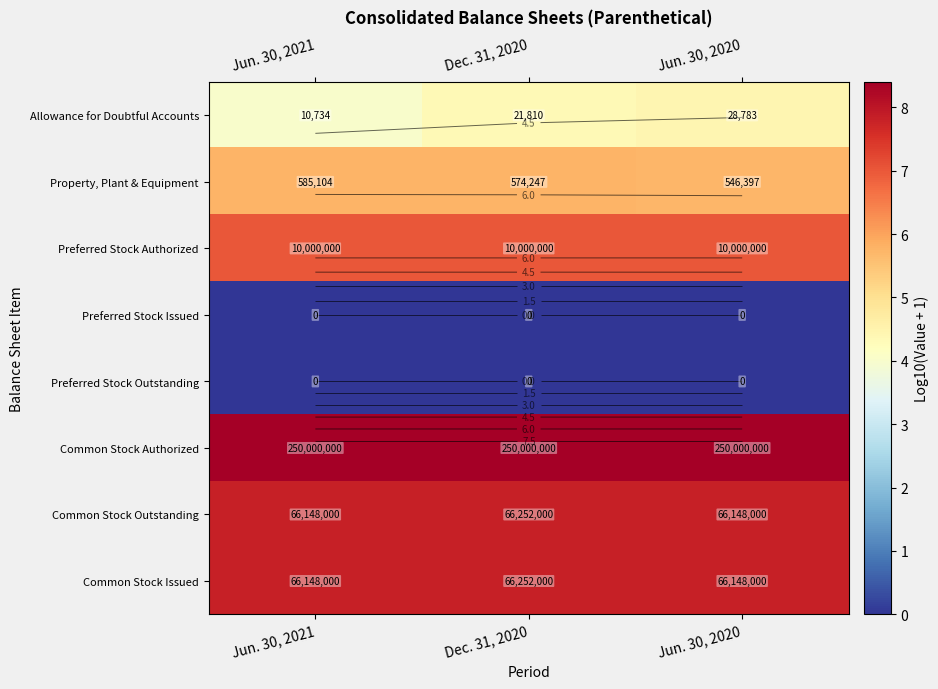

Rank the series by their maximum value, from highest to lowest.

row_5, row_6, row_7, row_2, row_1, row_0, row_3, row_4